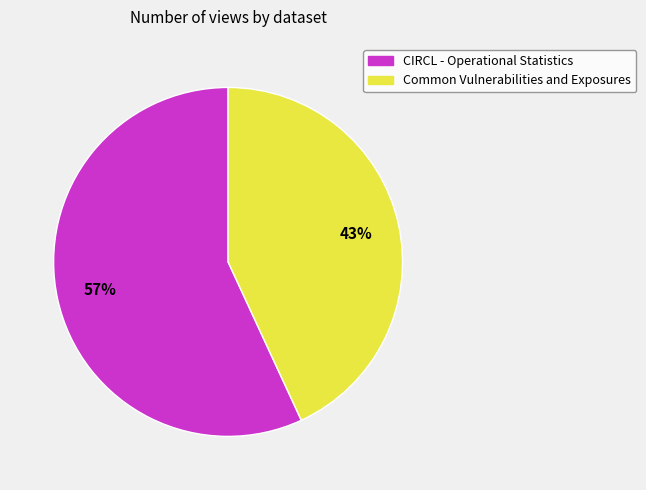

What is the smallest slice in the pie chart?

Common Vulnerabilities and Exposures